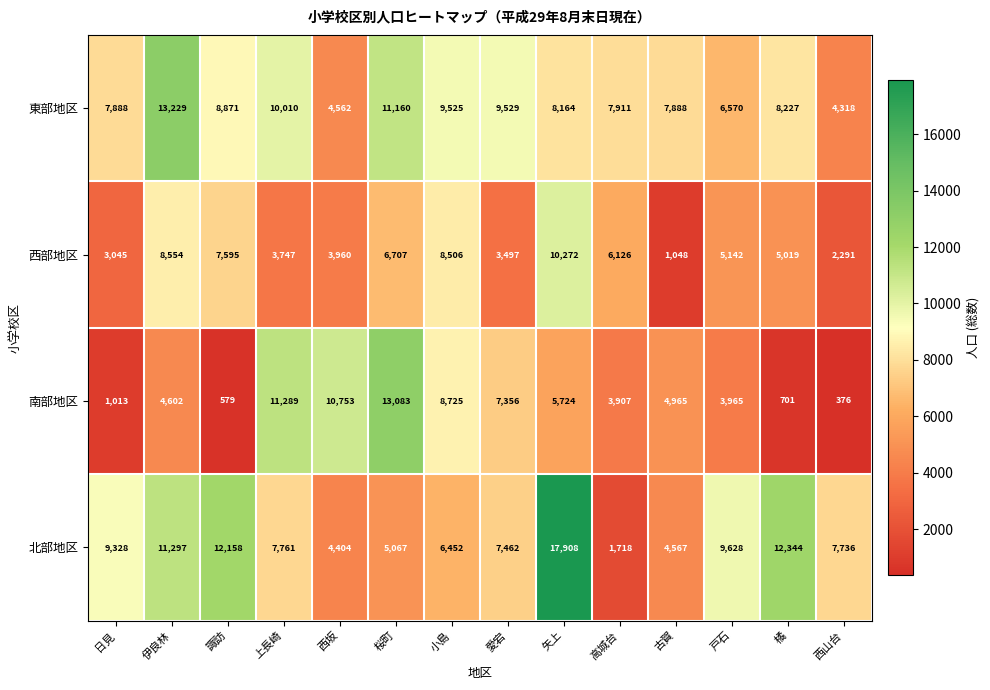

Is it true that 北部地区 equals 6452 at 小島?

True